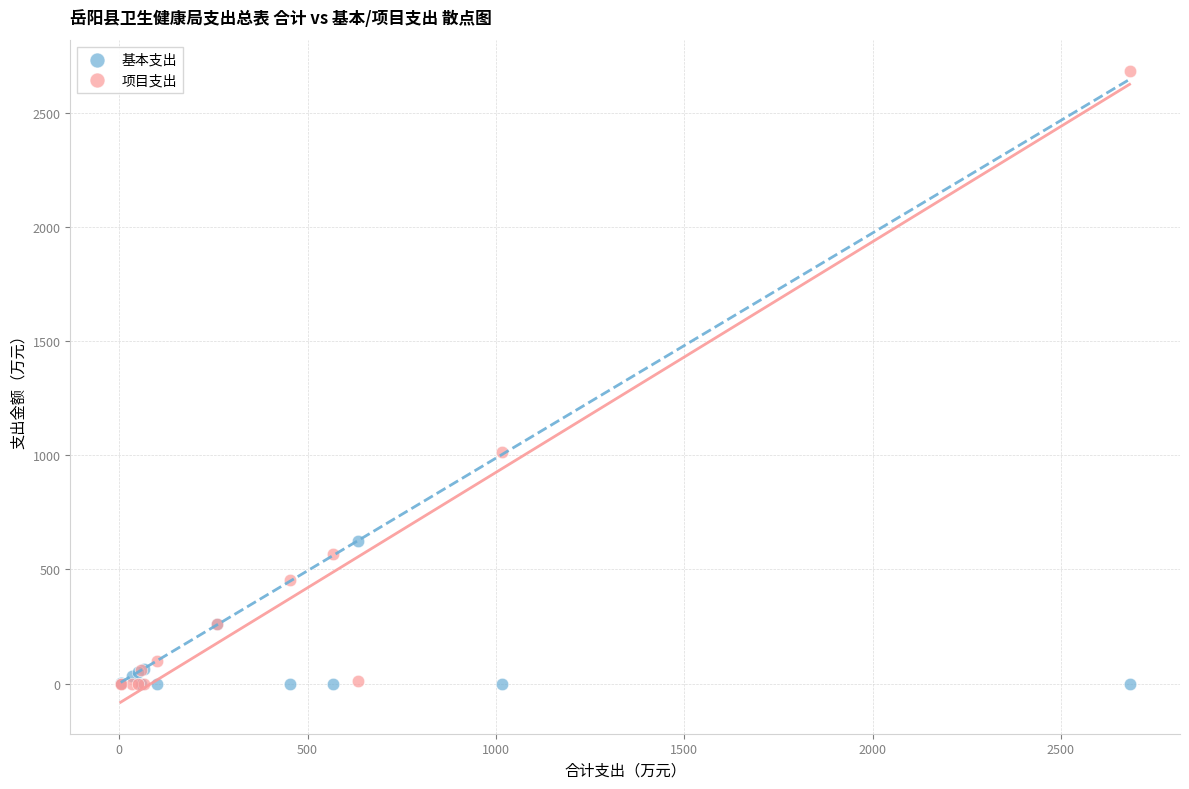

In the 项目支出 series, what Y value is closest to 1341?

1015.9